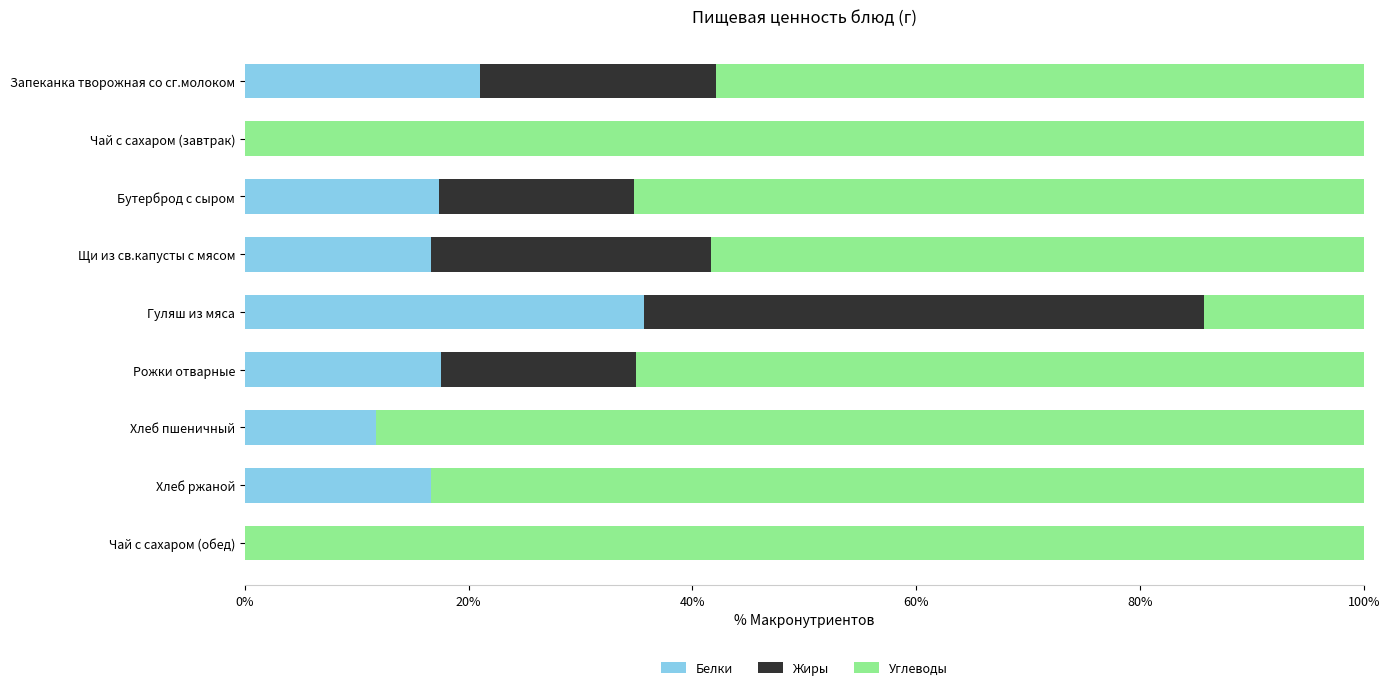

Count the number of data series in this chart.

3